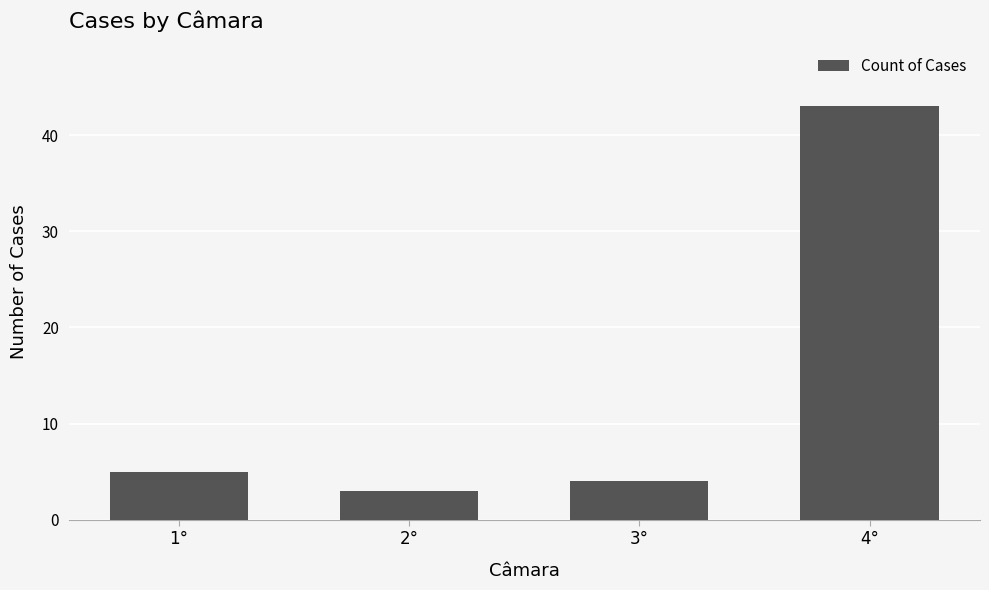

List the labels in order of value, largest first.

4°, 1°, 3°, 2°